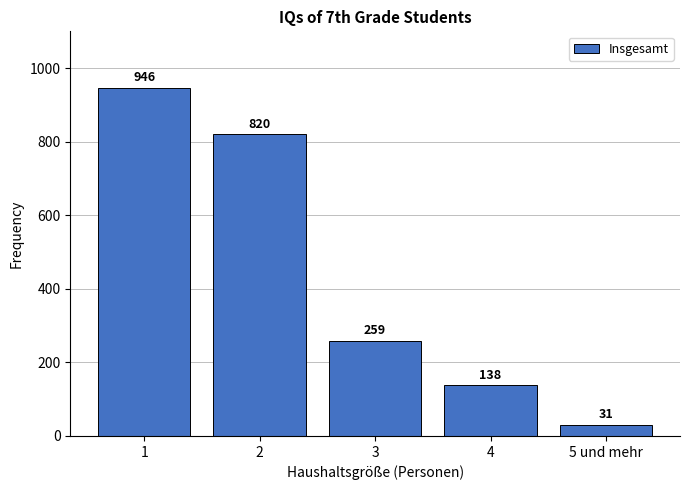

Reading left to right, what are all the values shown in this chart?

1=946	2=820	3=259	4=138	5 und mehr=31